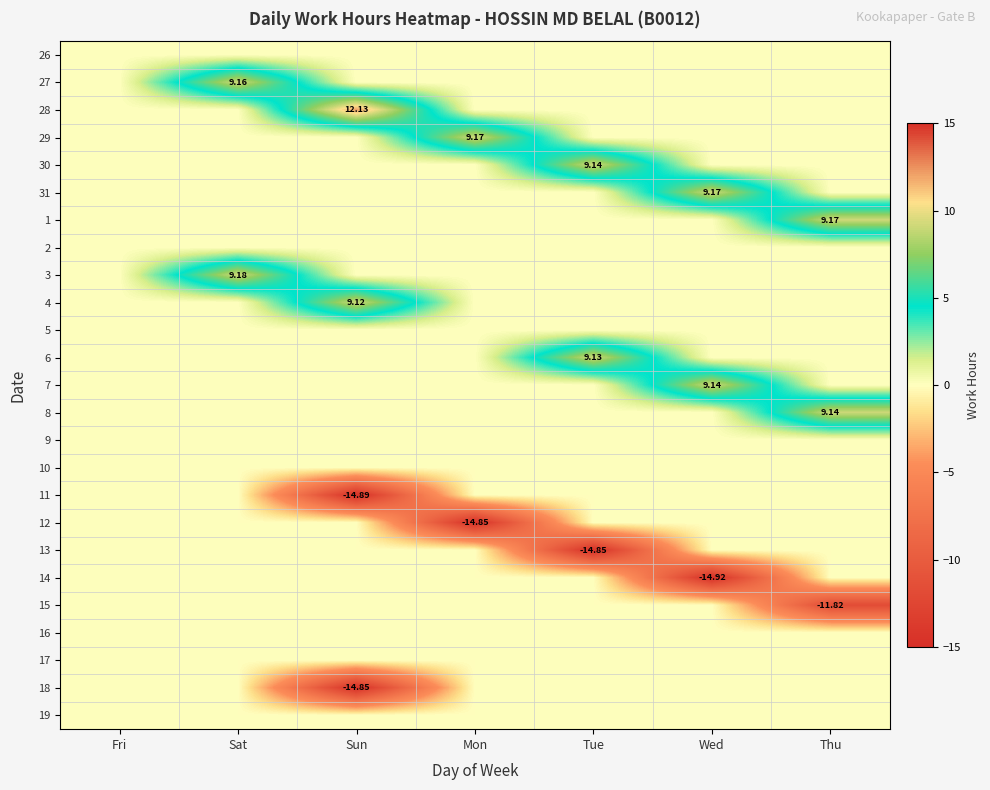

At how many categories does at least one series exceed -11?

7